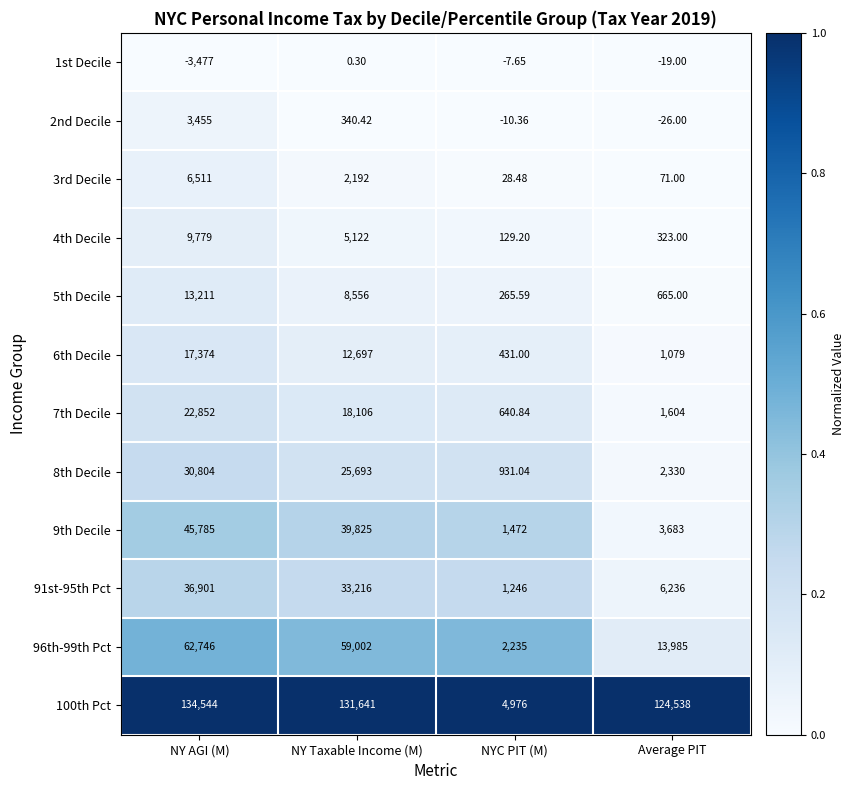

At which category does the chart reach its peak across all series?

NY AGI (M)